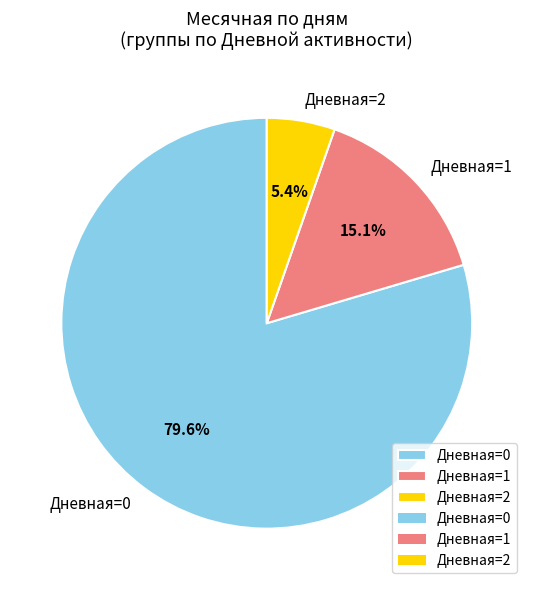

Which slice is the largest?

Дневная=0